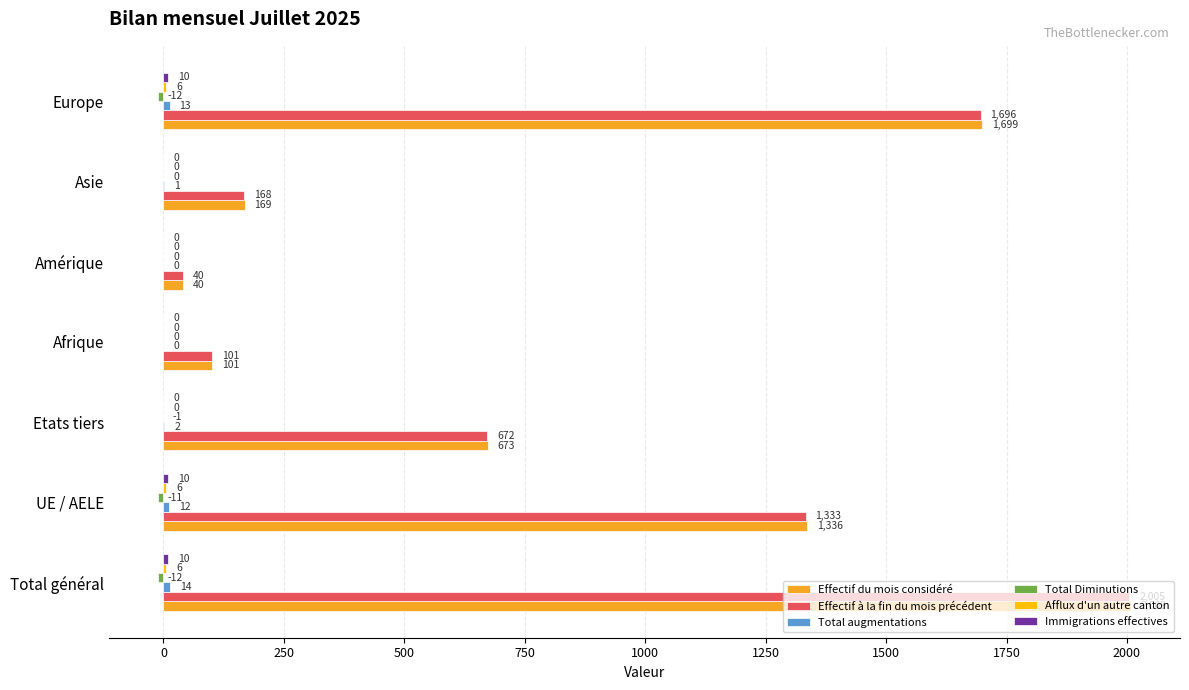

At which category does the chart reach its peak across all series?

Total général